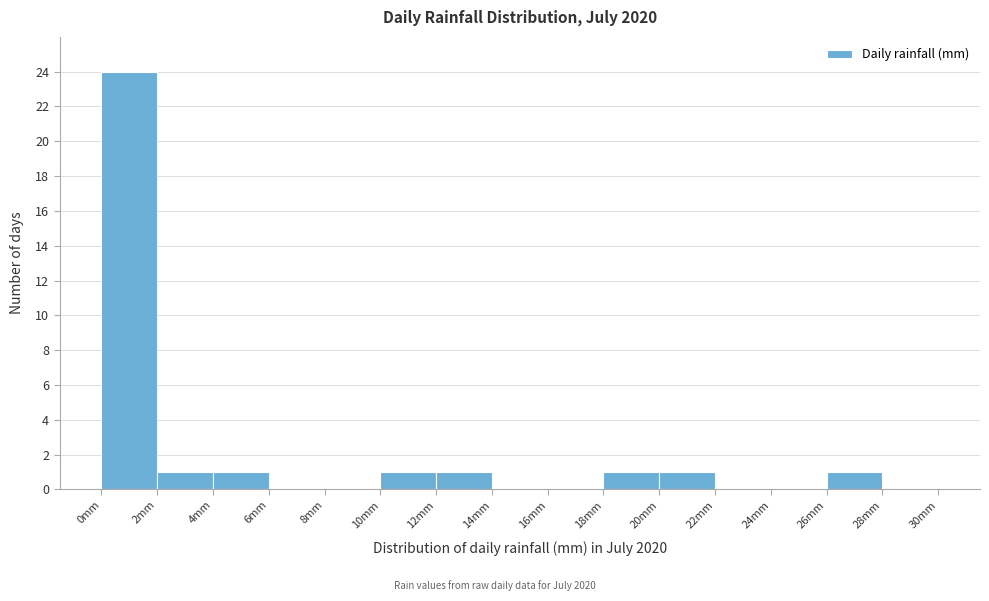

How tall is the bar that spans 20 to 22 on the x-axis? The values are not printed on the chart, so give them approximately, as read against the axis.

1